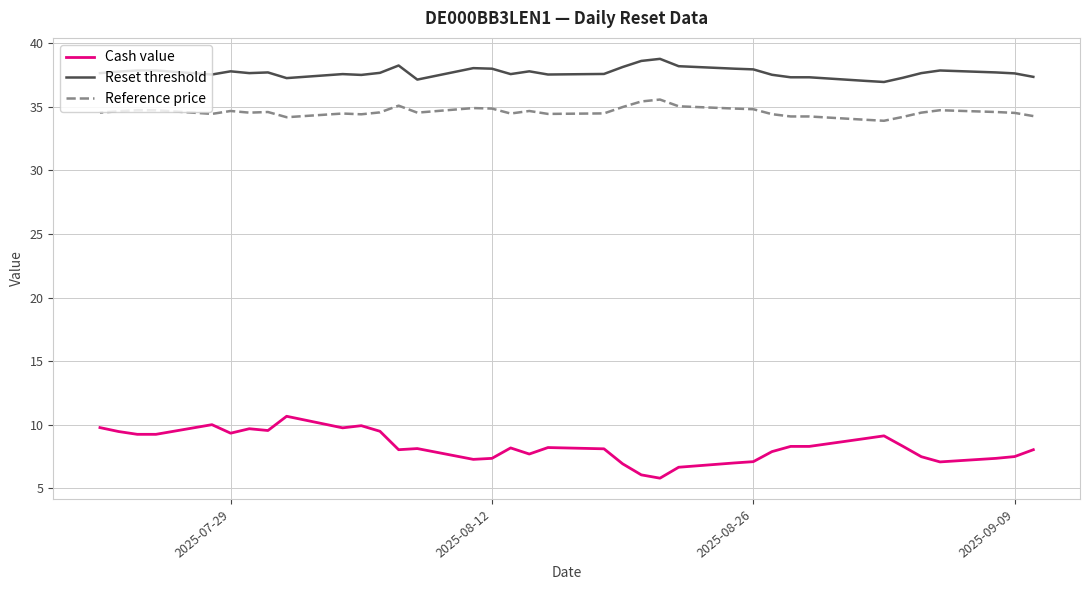

How many lines are shown in the chart?

3